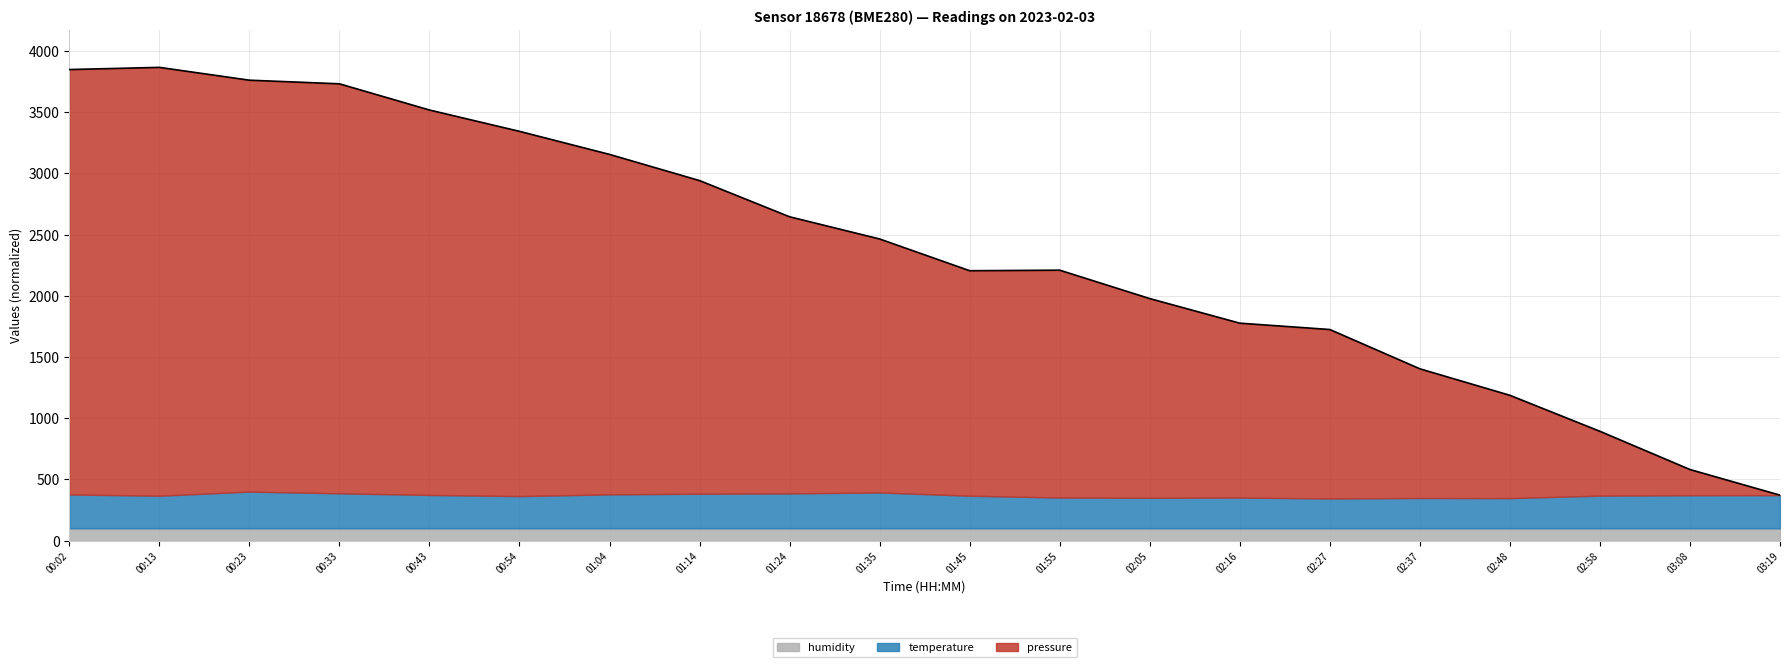

Is it true that the value at 02:05 is 1977.2?

True